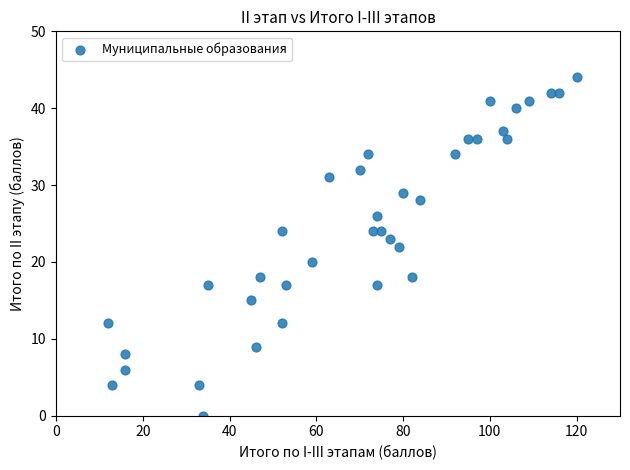

What is the range of X values (max minus min)?

108